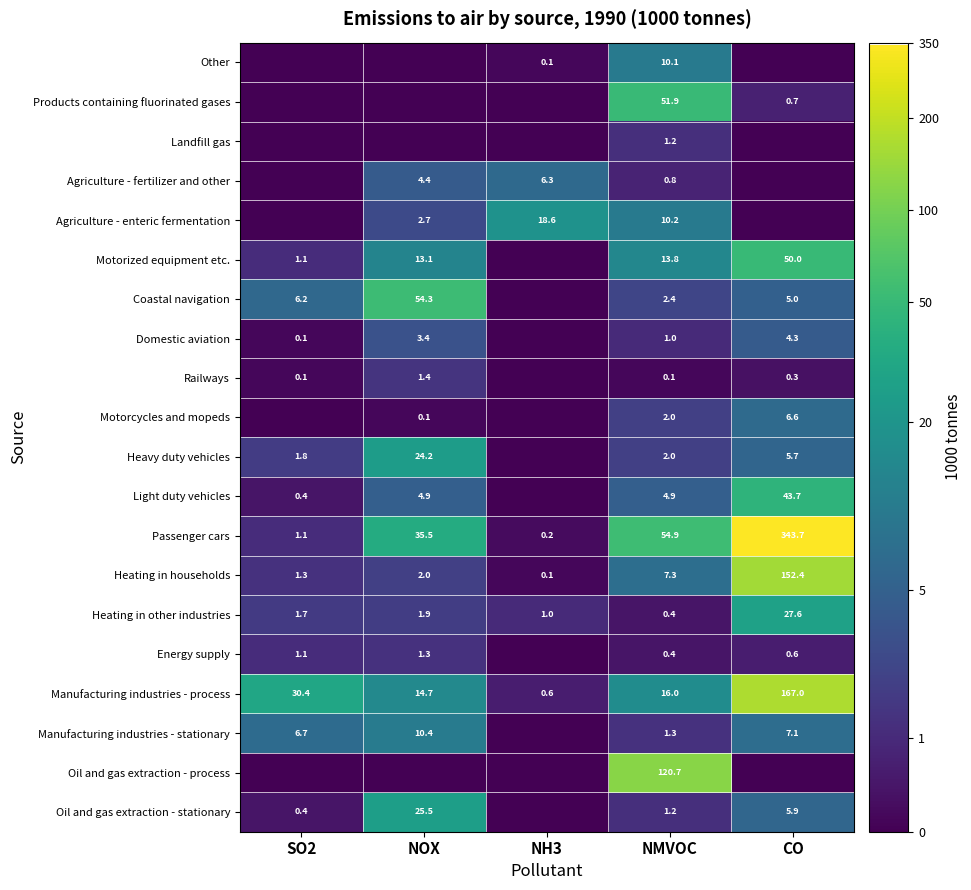

What is the total value across all series at NMVOC?

302.6